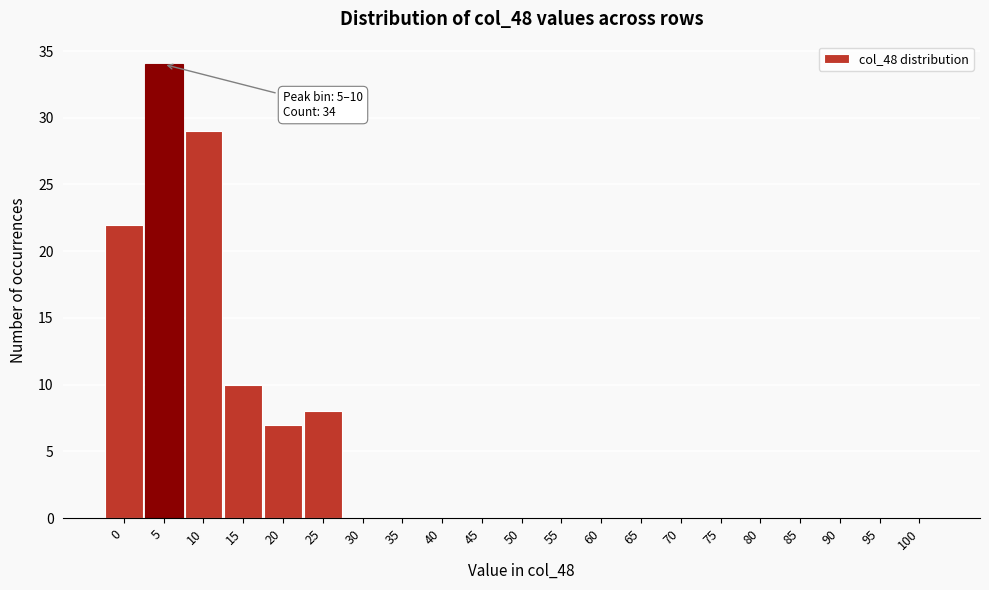

Reading left to right, list all the values displayed in this chart.

0=22	5=34	10=29	15=10	20=7	25=8	30=0	35=0	40=0	45=0	50=0	55=0	60=0	65=0	70=0	75=0	80=0	85=0	90=0	95=0	100=0